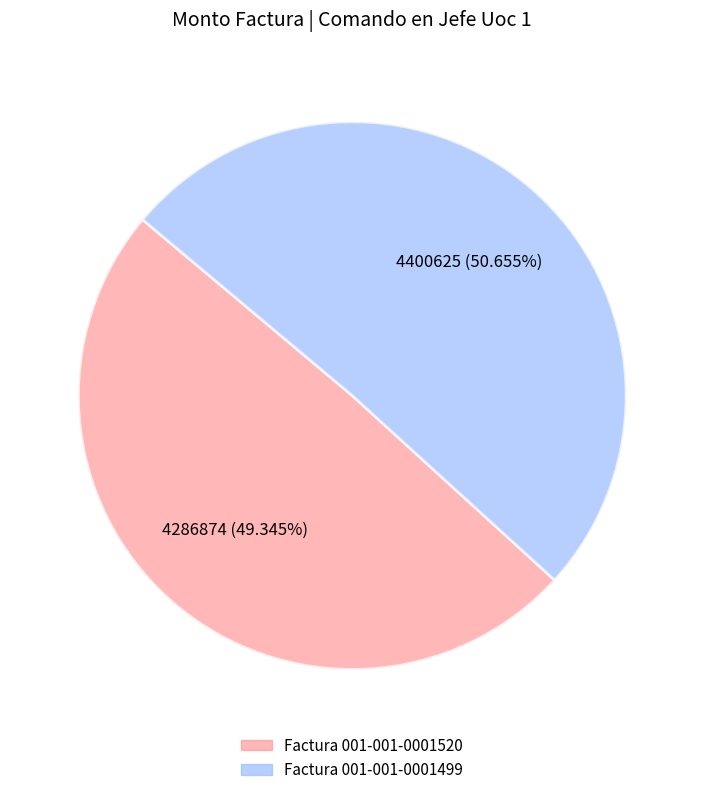

How many slices are in this pie chart?

2